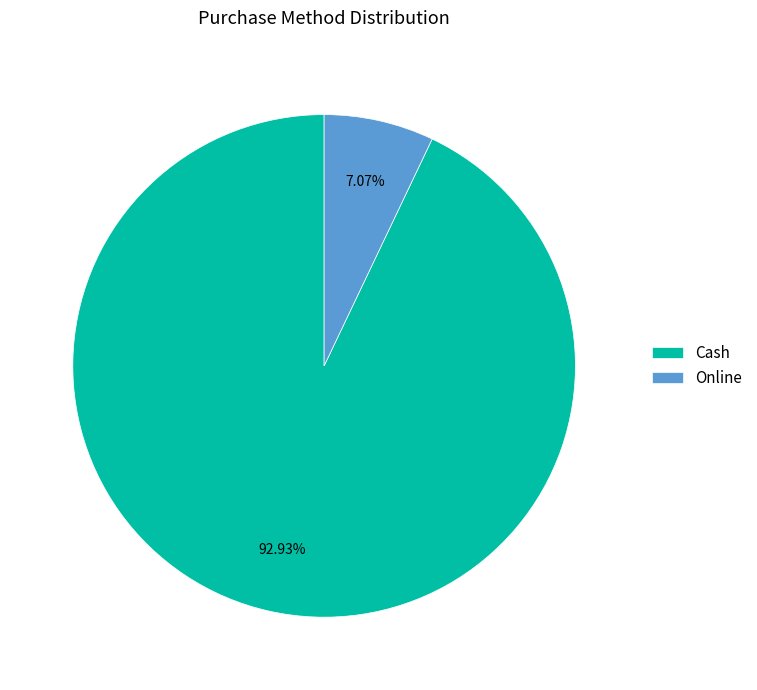

To the nearest percent, what percentage of the pie is Cash?

93%